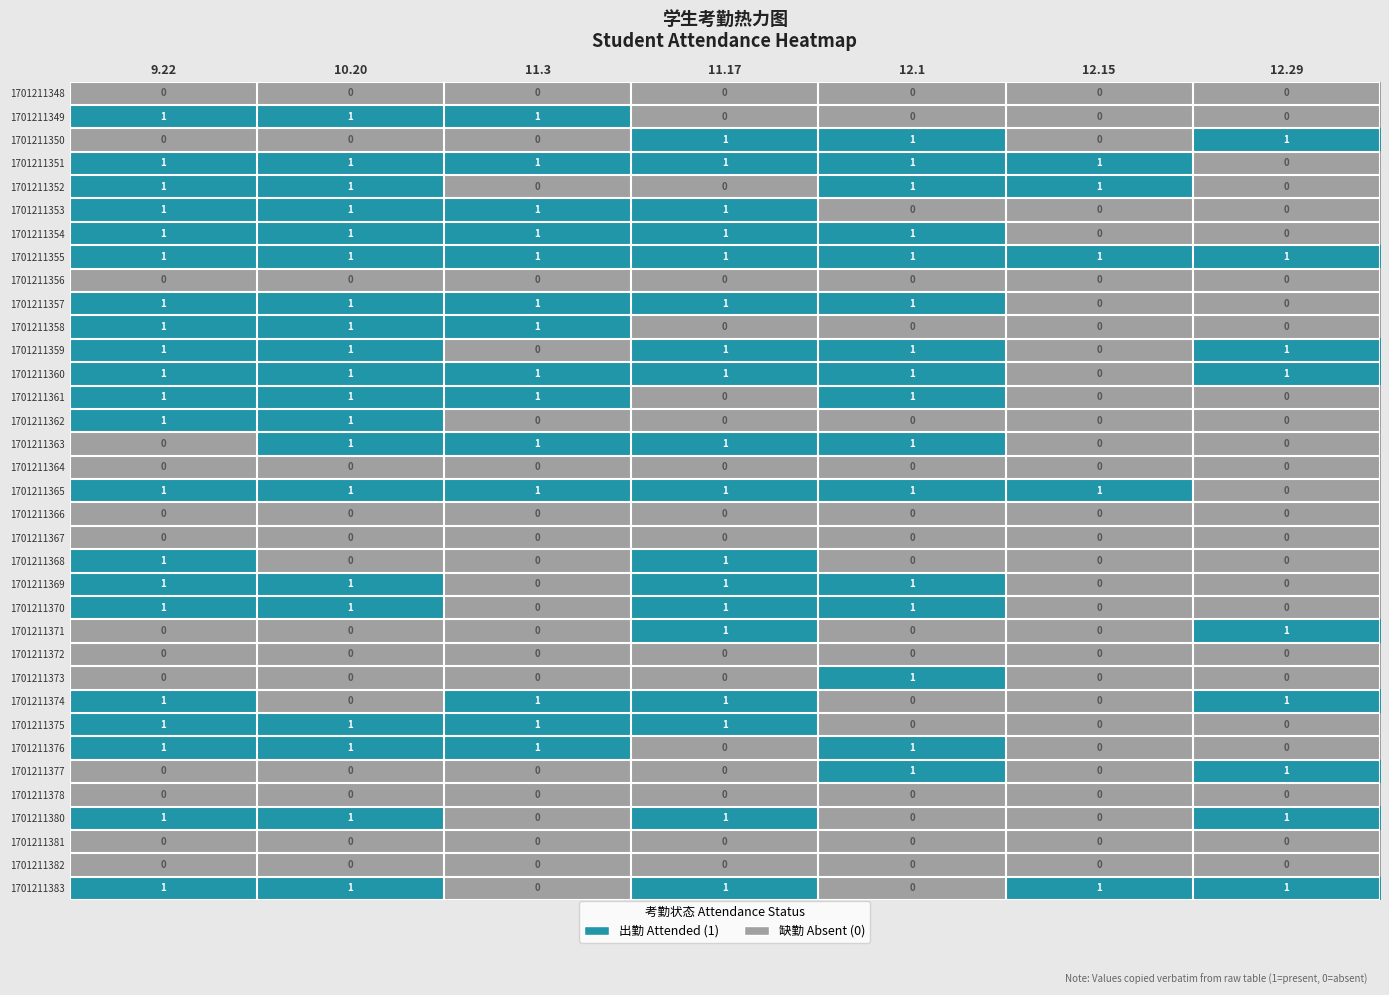

What is the total value across all series at 11.17?

18